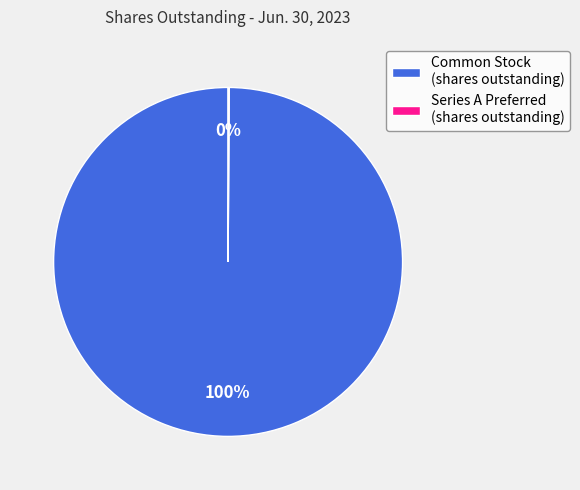

The Common Stock (shares outstanding) slice represents 87% of the pie. True or false?

False